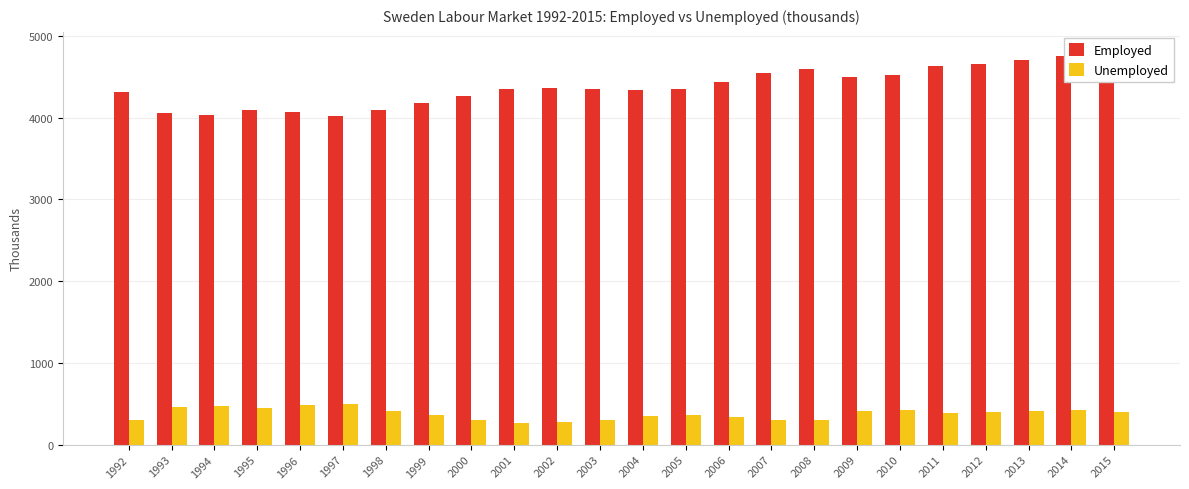

Between 2009 and 2011, which series saw the biggest shift?

Employed